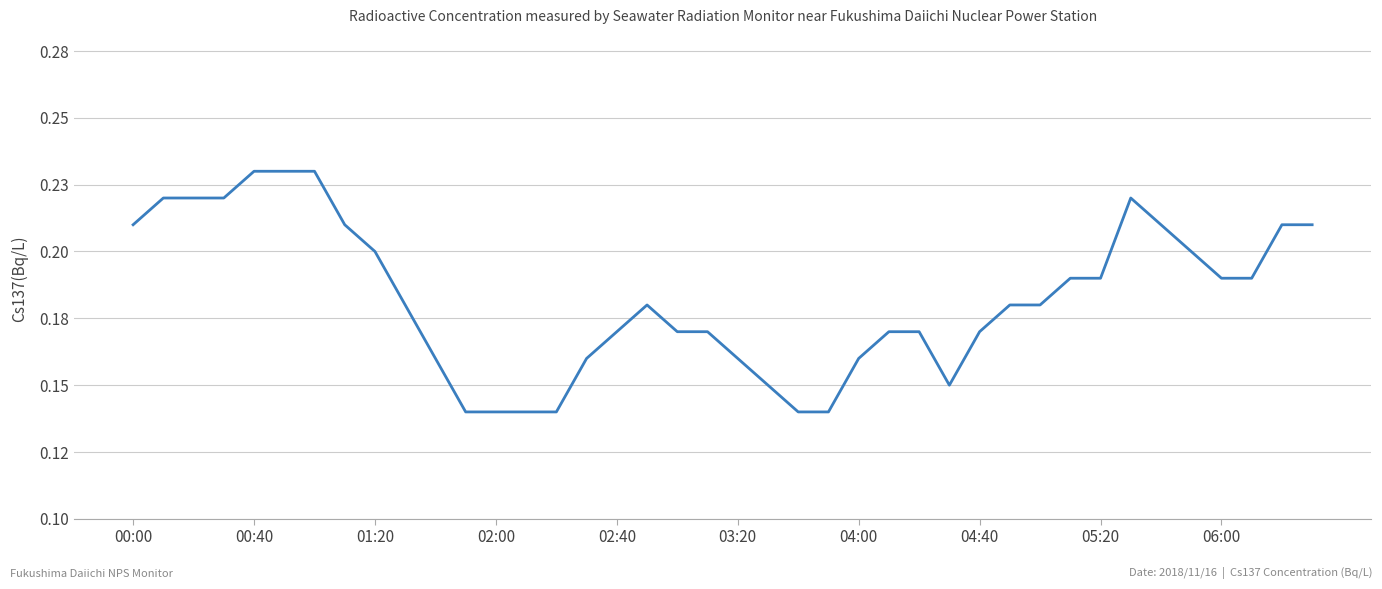

Where is the data nearest to the value 0?

11